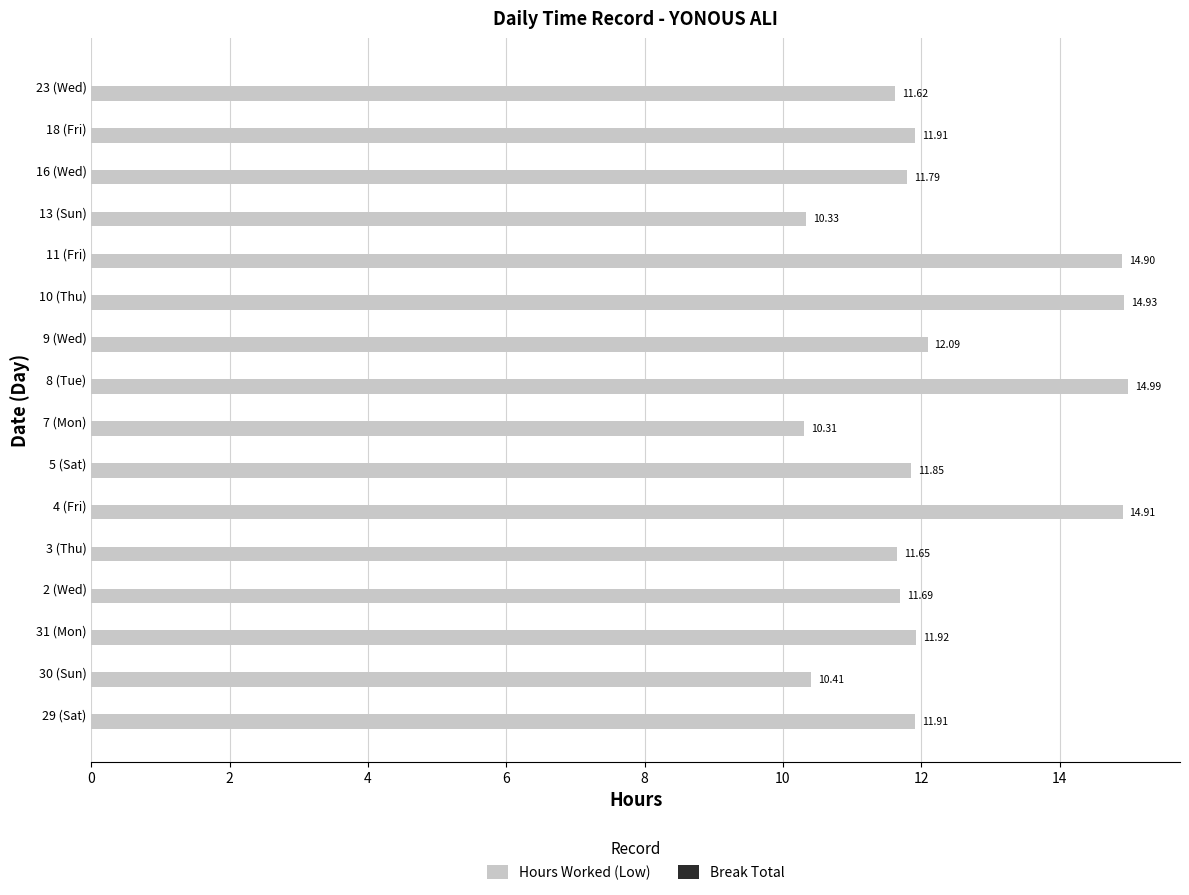

What is the change in value from 31 (Mon) to 3 (Thu)?

-0.3